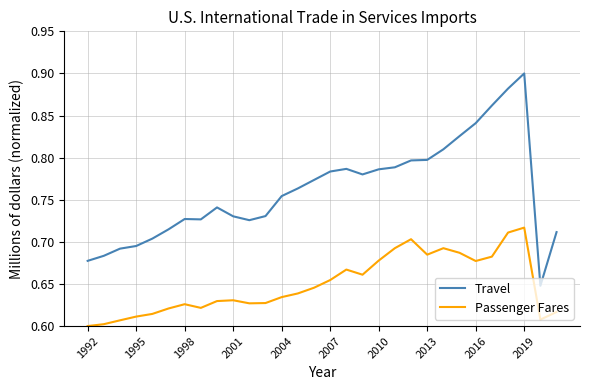

True or false: Travel and Passenger Fares intersect in this chart.

False